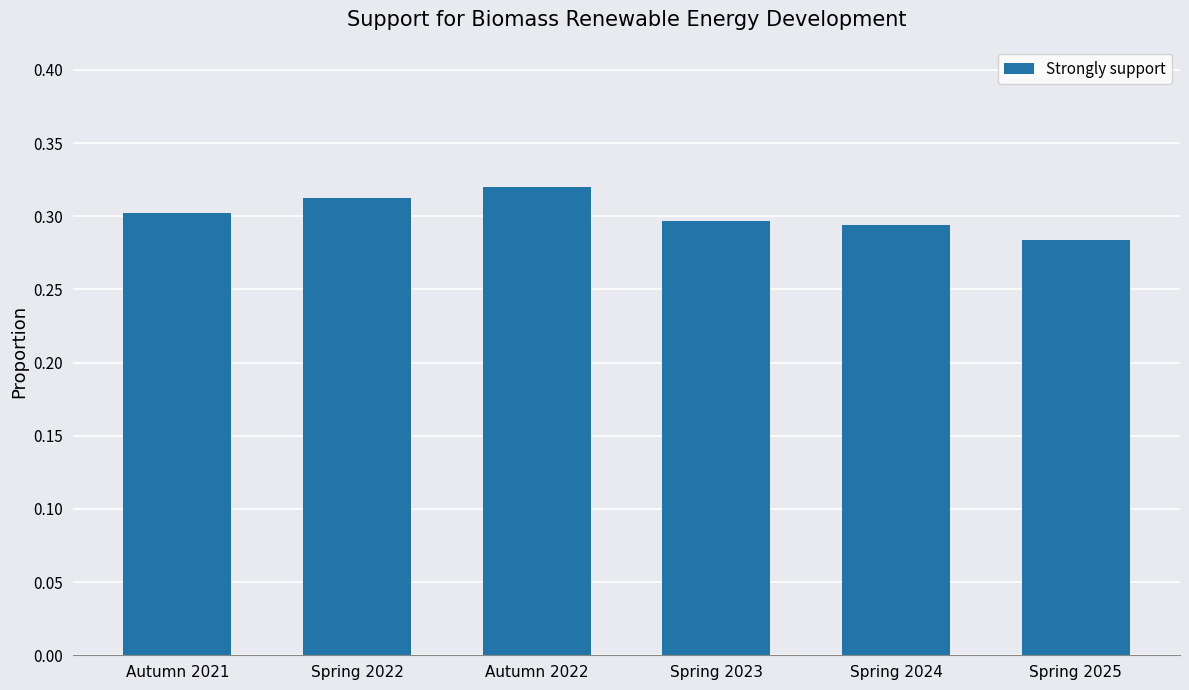

Does the chart contain any negative values?

No